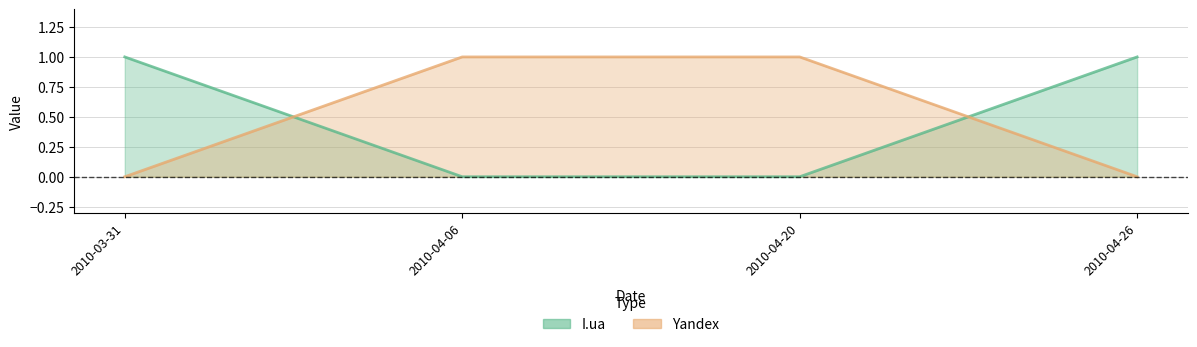

Is the value of I.ua at 2010-04-20 greater than the value of Yandex at 2010-04-26?

No